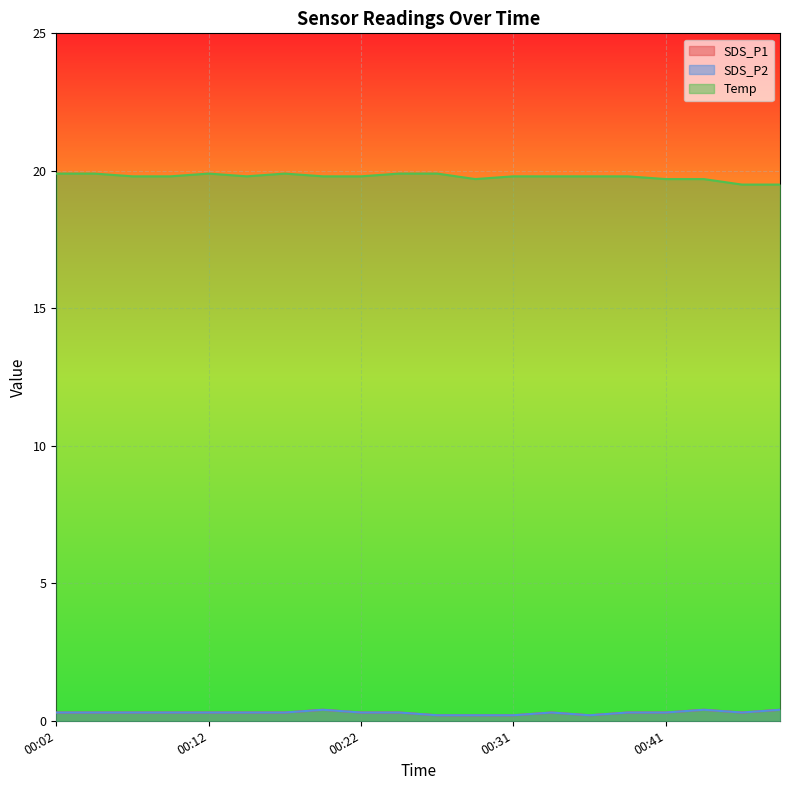

At which category does SDS_P2 reach its first local valley?

00:36